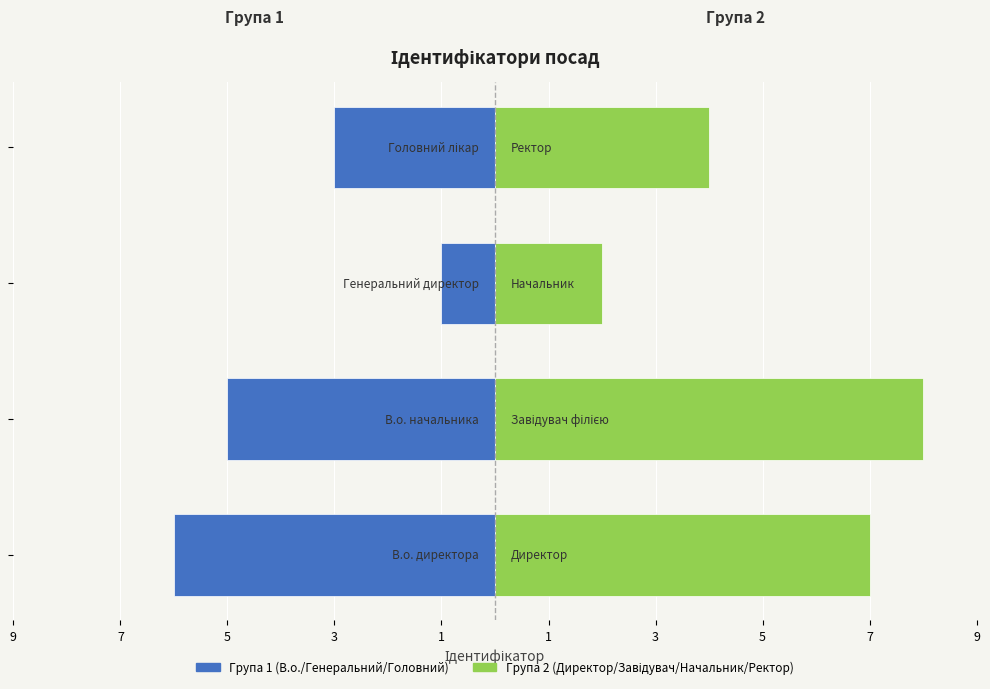

The value of Група 2 (Директор/Завідувач/Начальник/Ректор) at 5 is 2. True or false?

True